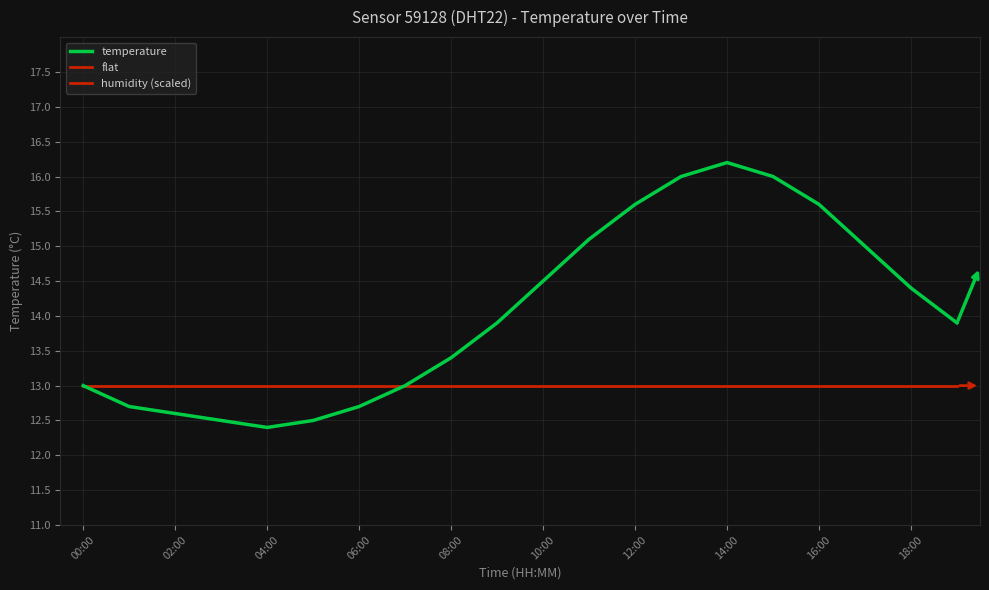

Rank the series by their maximum value, from lowest to highest.

humidity (scaled), flat, temperature